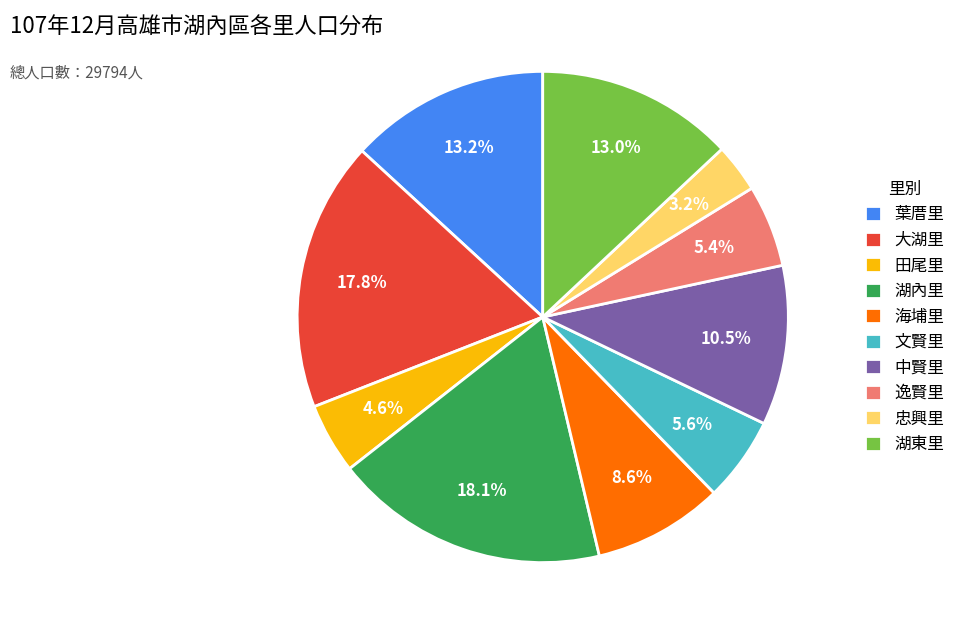

To the nearest percent, what portion does 海埔里 represent?

9%